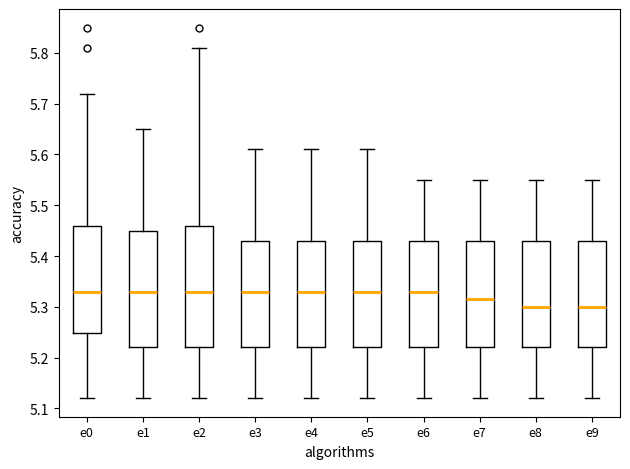

Reading left to right, transcribe this box plot: for each box, give where its median line is, the range the box spans, and where its two whiskers end, as read against the y-axis. The values are not printed on the chart, so give them approximately, as read against the axis.

e0: median 5.33, box 5.25 to 5.46, whiskers 5.12 to 5.72
e1: median 5.33, box 5.22 to 5.45, whiskers 5.12 to 5.65
e2: median 5.33, box 5.22 to 5.46, whiskers 5.12 to 5.81
e3: median 5.33, box 5.22 to 5.43, whiskers 5.12 to 5.61
e4: median 5.33, box 5.22 to 5.43, whiskers 5.12 to 5.61
e5: median 5.33, box 5.22 to 5.43, whiskers 5.12 to 5.61
e6: median 5.33, box 5.22 to 5.43, whiskers 5.12 to 5.55
e7: median 5.32, box 5.22 to 5.43, whiskers 5.12 to 5.55
e8: median 5.30, box 5.22 to 5.43, whiskers 5.12 to 5.55
e9: median 5.30, box 5.22 to 5.43, whiskers 5.12 to 5.55